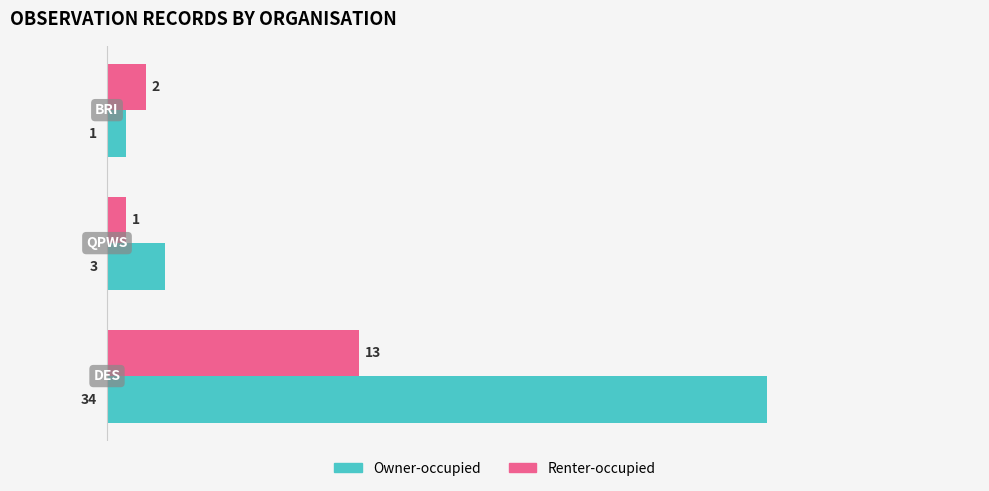

Which series has the largest total across all categories?

Owner-occupied